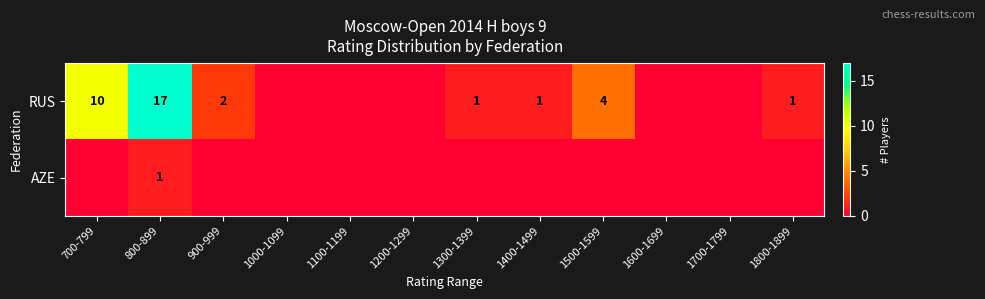

True or false: RUS has a value of 17 at 800-899.

True